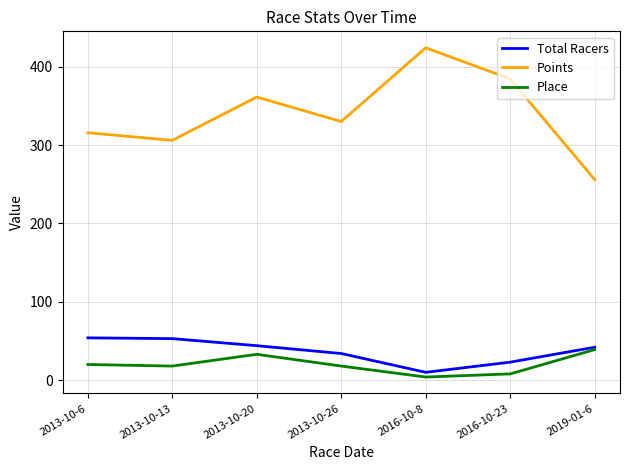

Between 2013-10-6 and 2016-10-8, which series saw the biggest shift?

Points